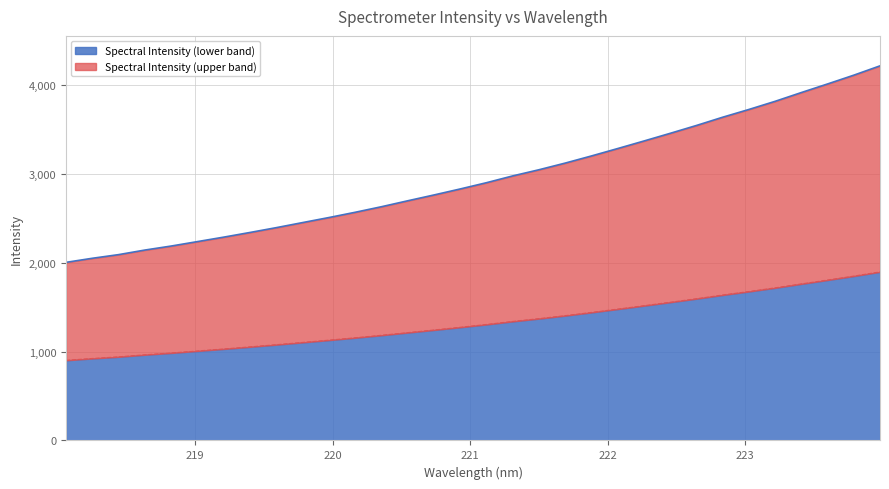

The value at 219.2067 is 3904.1. True or false?

False